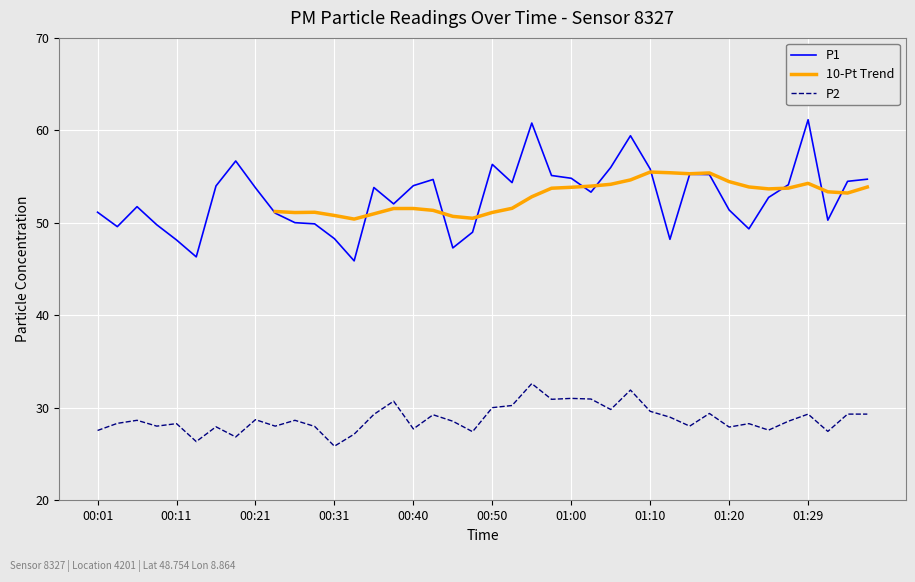

At which category does P2 reach its first local valley?

00:09